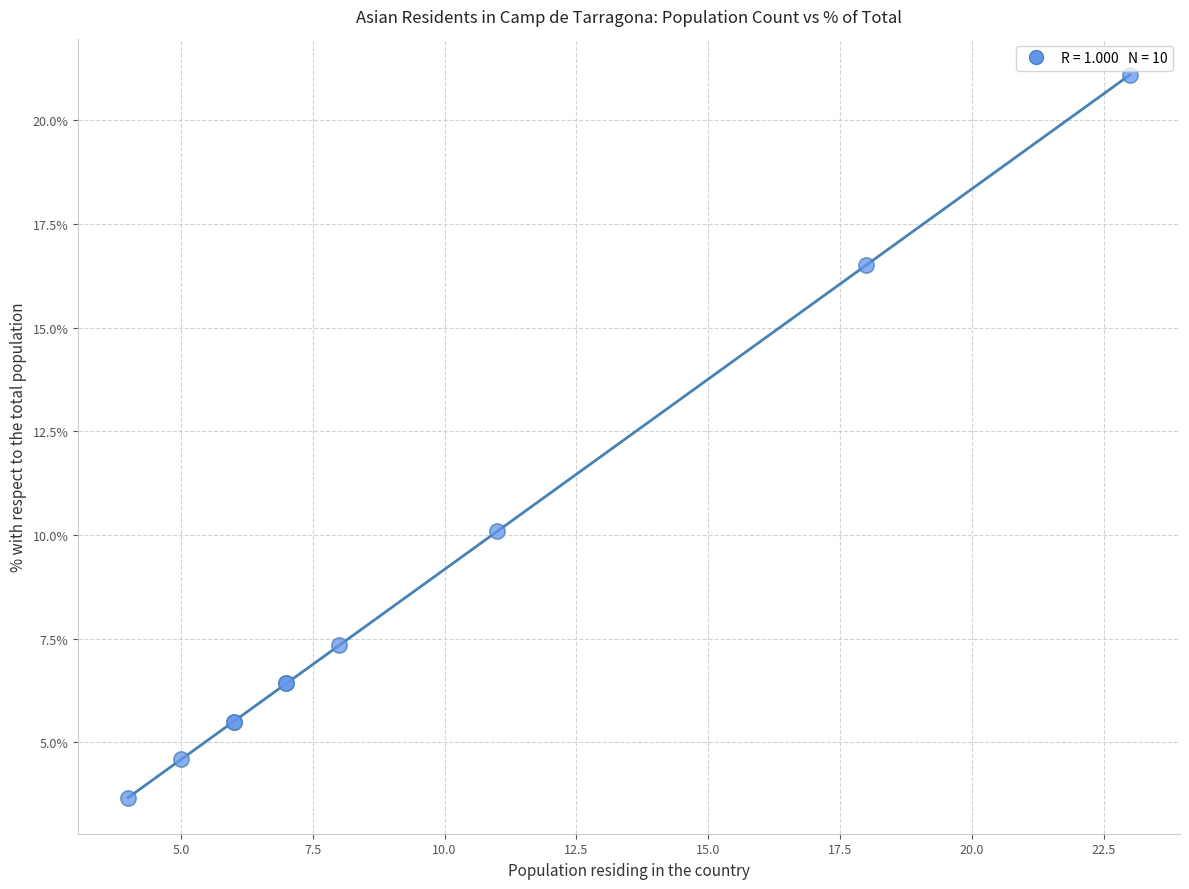

What Y value in the scatter plot is closest to 12?

10.1